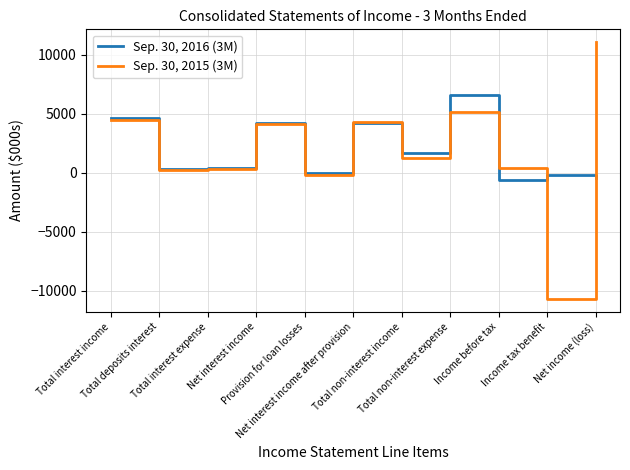

What is the sum of the Sep. 30, 2016 (3M) values at Net interest income and Income tax benefit?

4064